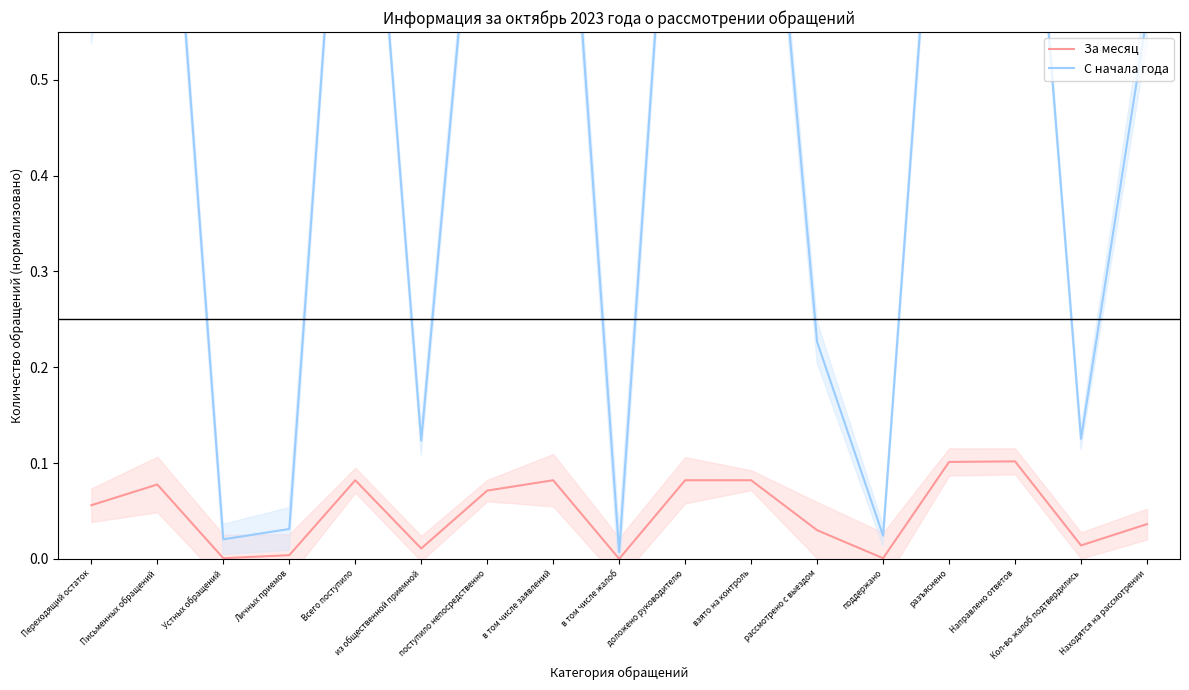

How many interior local peaks does the За месяц series have?

4